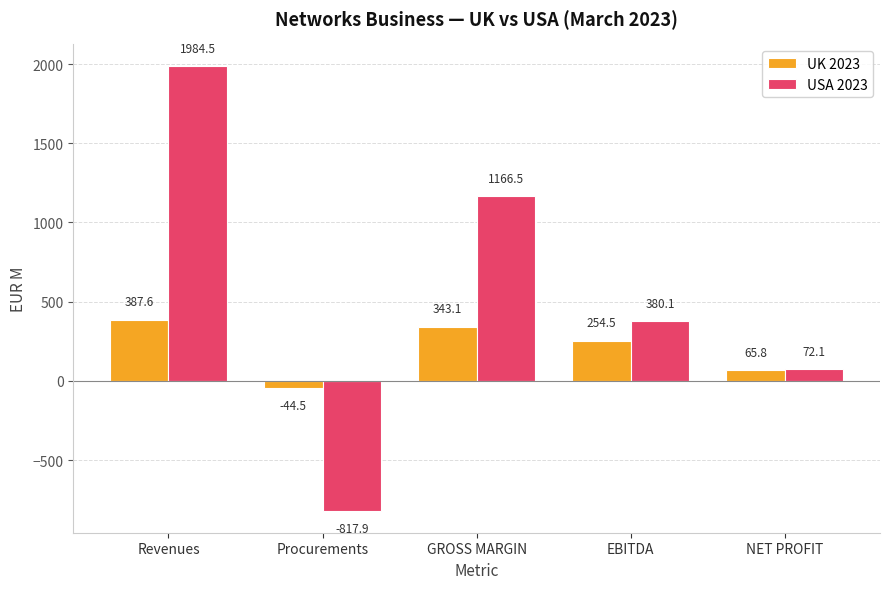

Reading left to right, extract all data points from this chart.

UK 2023: 387.6	-44.5	343.1	254.5	65.8
USA 2023: 1984.5	-817.9	1166.5	380.1	72.1